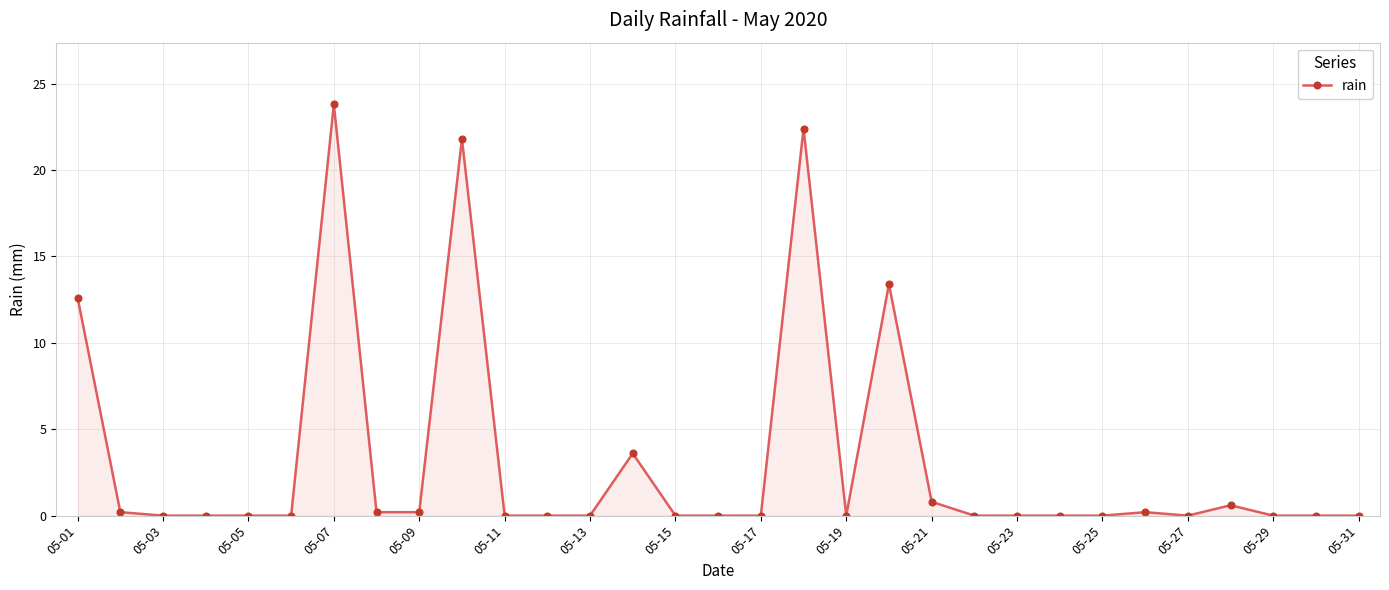

What is the average value?

3.2